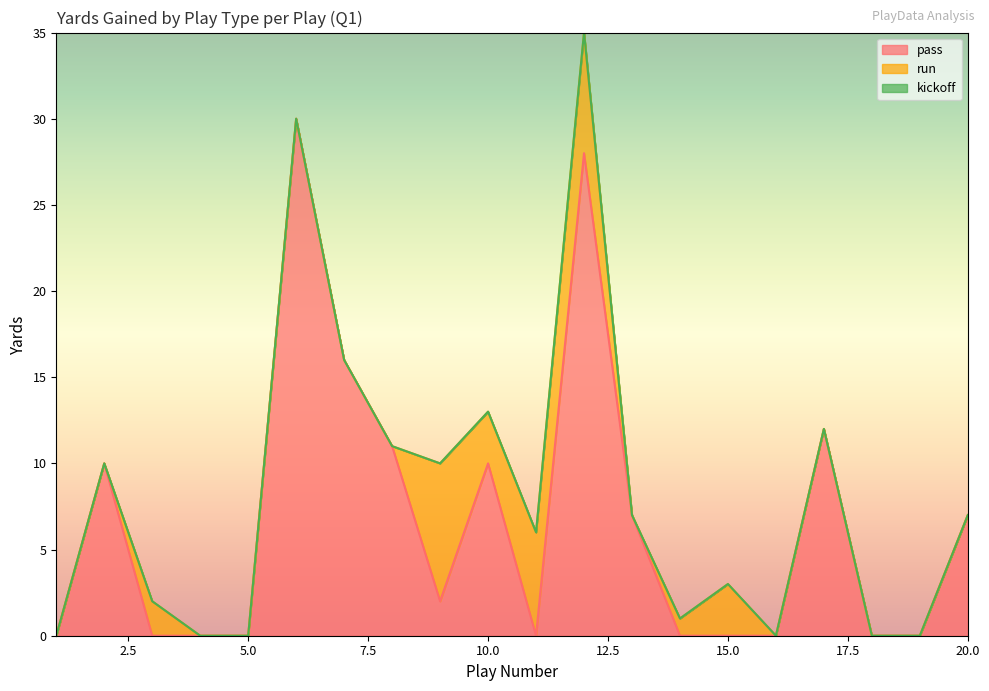

Which series has the largest total across all categories?

pass